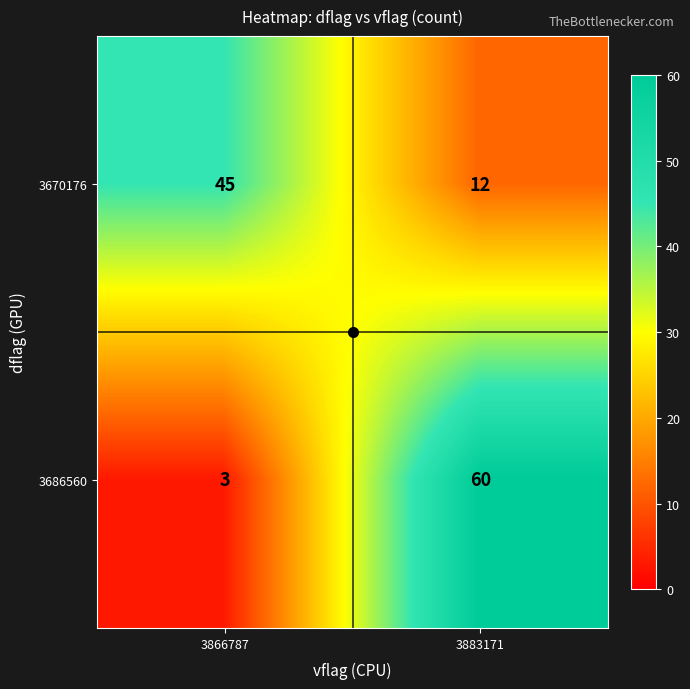

What is the difference between the maximum and minimum values in the 3670176 series?

33